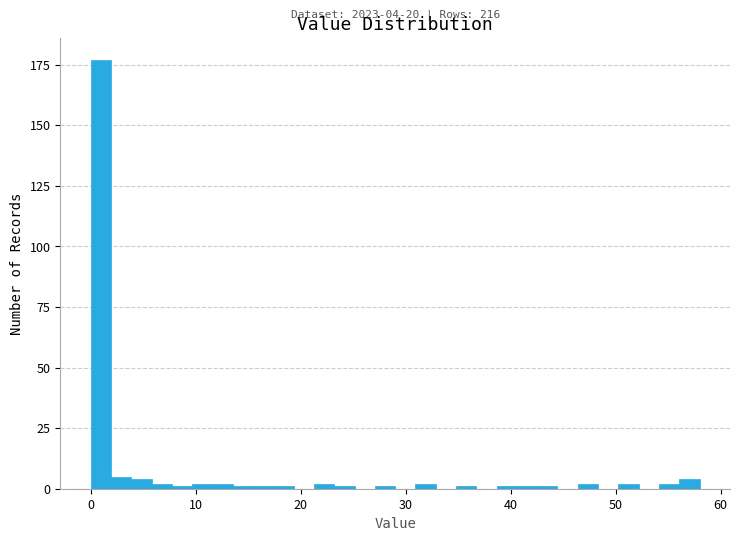

Around what value on the x-axis is the tallest bar? Give the approximate position of its centre, as read against the axis.

1